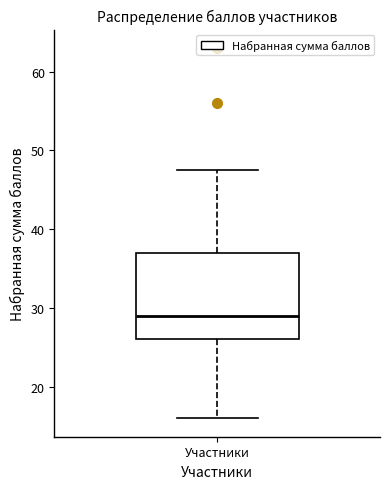

Transcribe this box plot: give where the median line is, the range the box spans, and where the two whiskers end, as read against the y-axis. The values are not printed on the chart, so give them approximately, as read against the axis.

median 29, box 26 to 37, whiskers 16 to 48